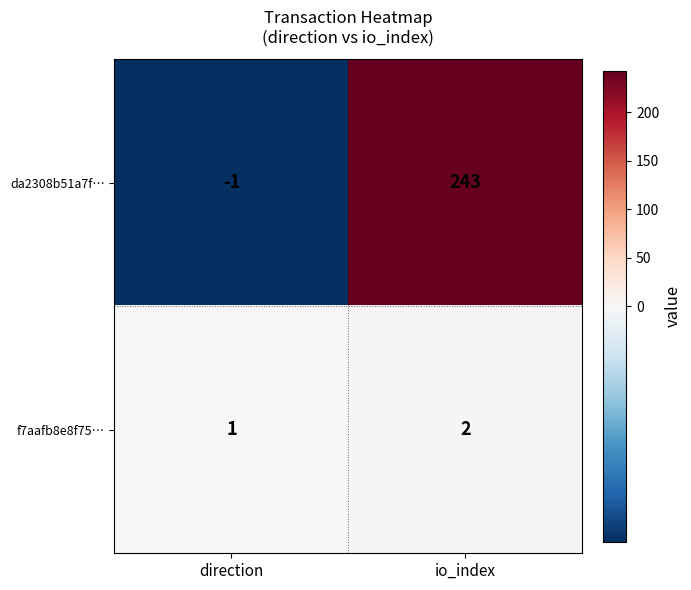

At which label is f7aafb8e8f75… closest to 1?

direction